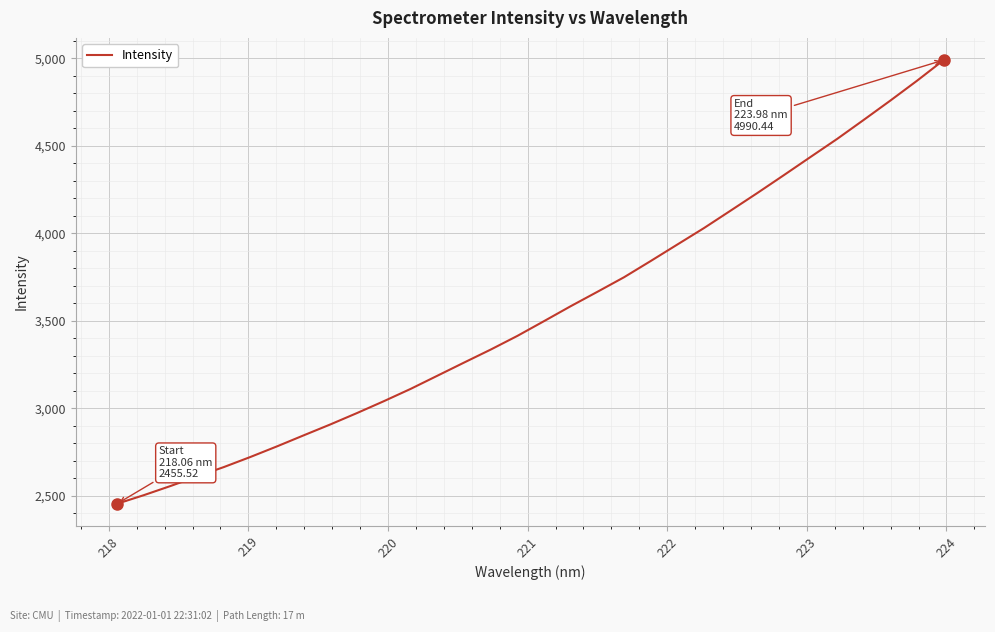

What is the difference between the maximum and minimum values?

2534.9